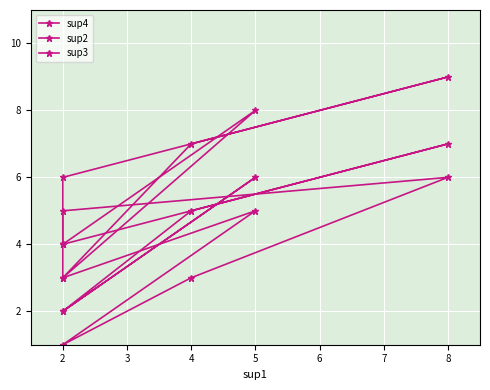

Read the sup2 value at 4.

3